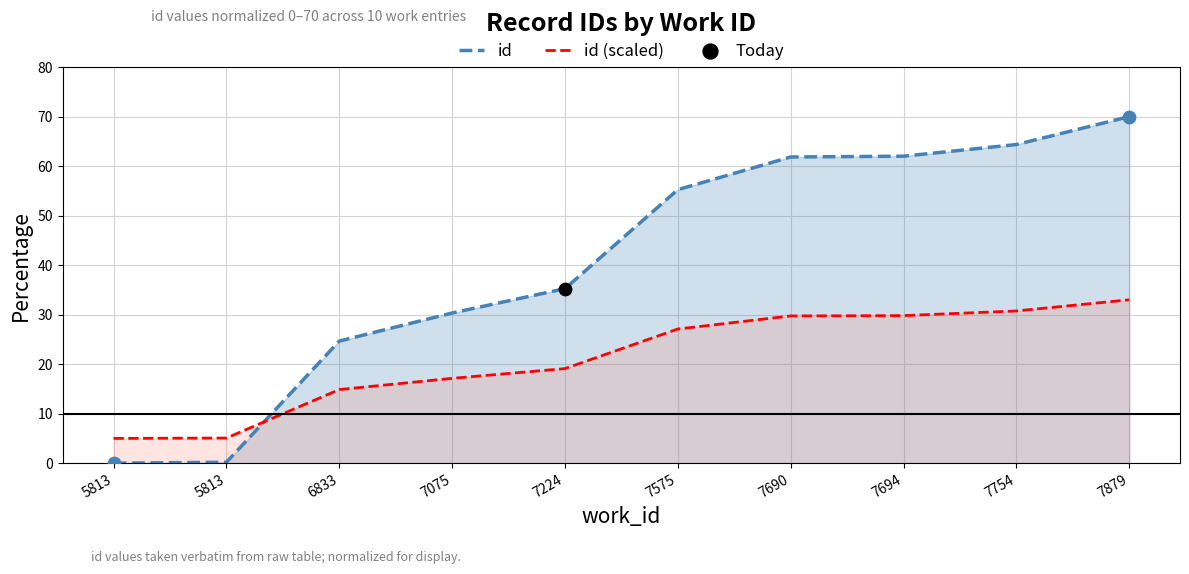

Is the value of id (scaled) at 7694 greater than the value of id at 6833?

Yes